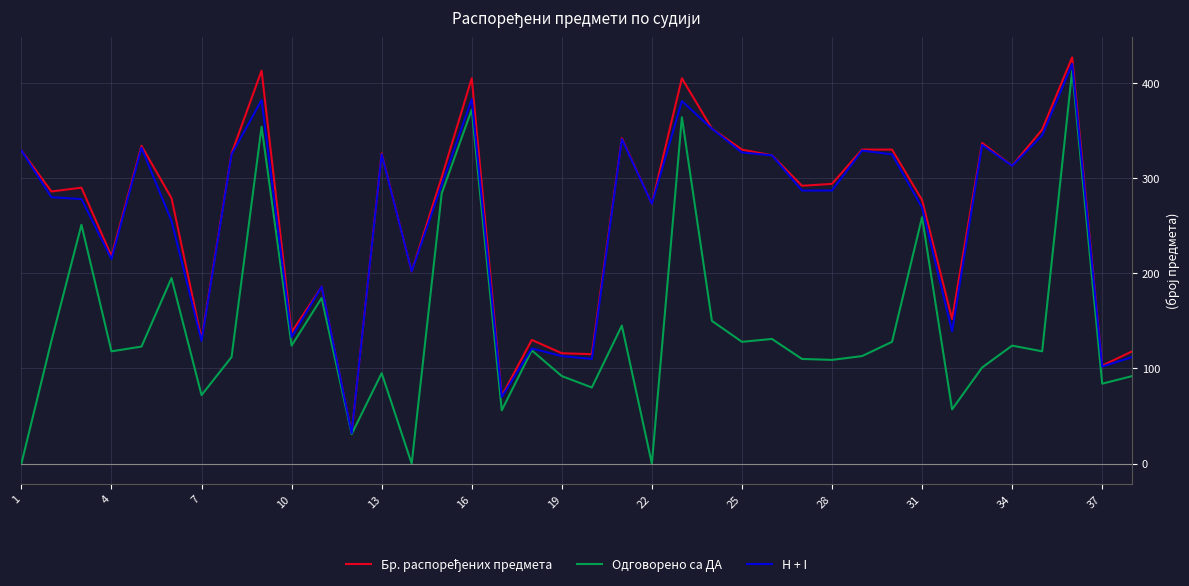

What is the highest value of the Одговорено са ДА series?

413